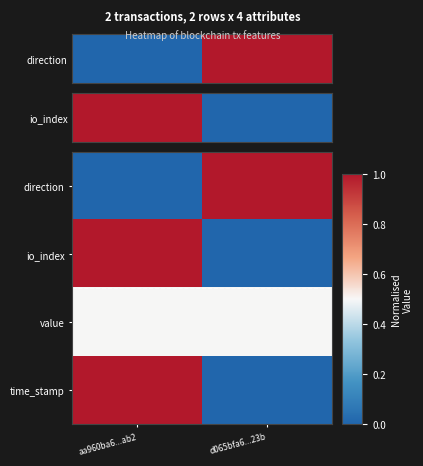

What is the total value across all series at aa960ba6...ab2?

2.5